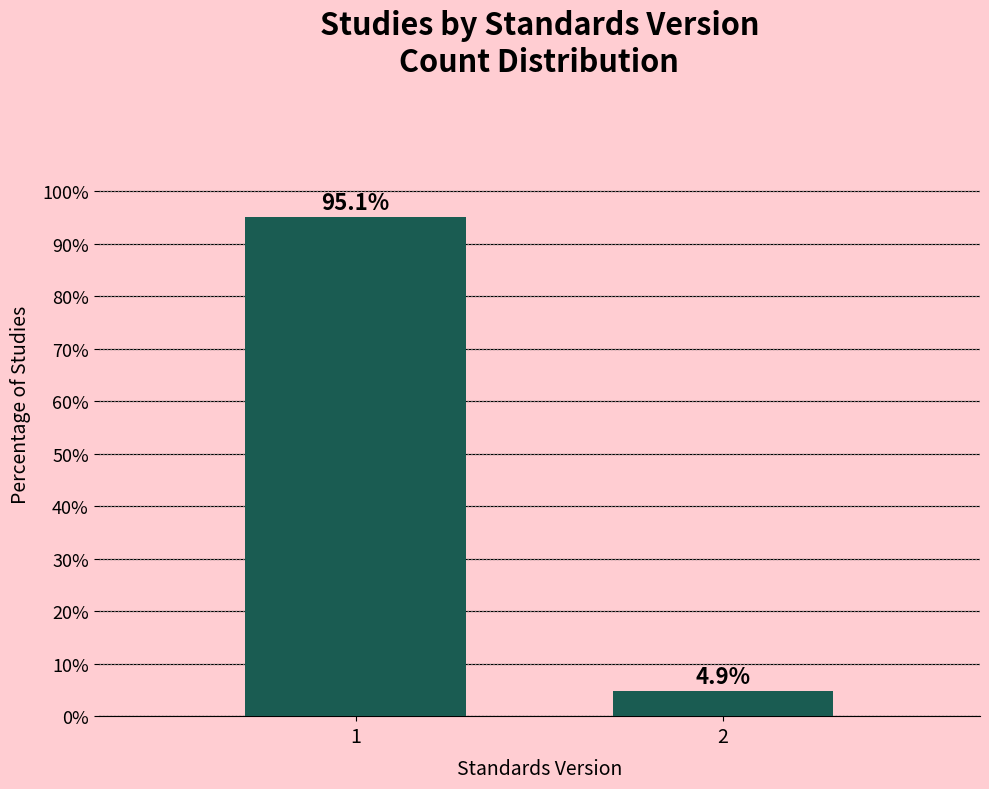

Reading left to right, what are all the values shown in this chart?

1=95.1	2=4.9